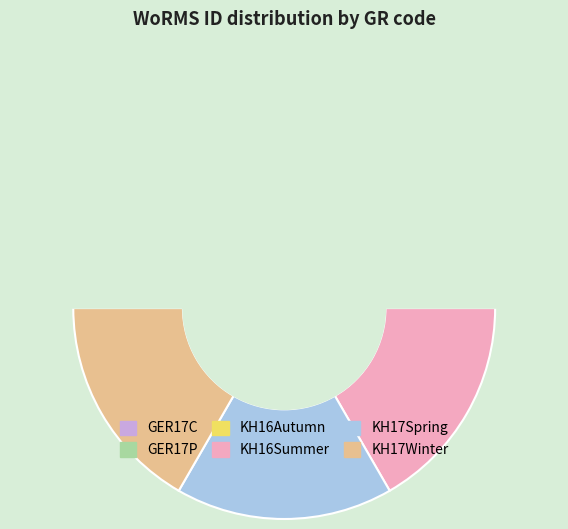

Which has a higher value, KH17Spring or KH16Summer?

KH17Spring